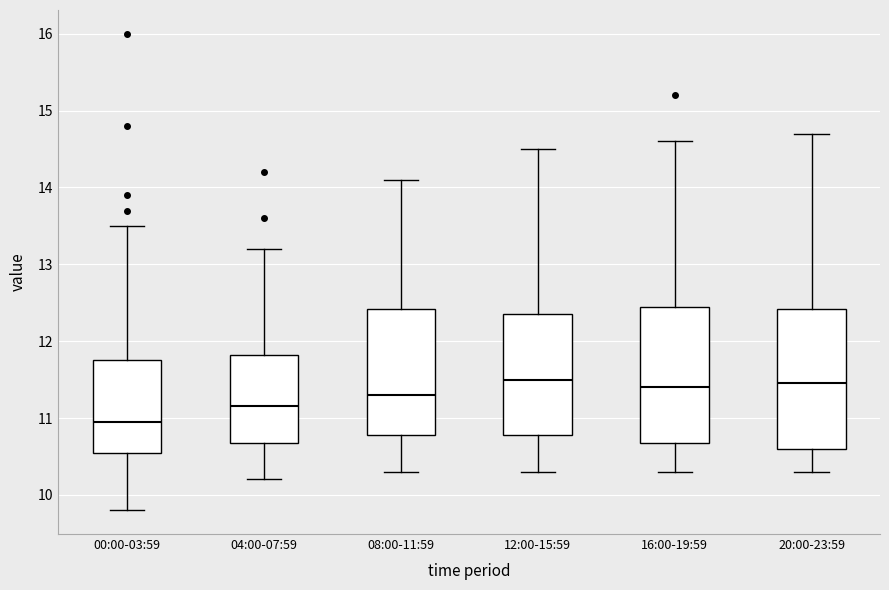

Reading left to right, read every box against the y-axis: the position of its median line, the range the box covers, and the ends of its whiskers. The values are not printed on the chart, so give them approximately, as read against the axis.

00:00-03:59: median 11.0, box 10.6 to 11.8, whiskers 9.8 to 13.5
04:00-07:59: median 11.2, box 10.7 to 11.8, whiskers 10.2 to 13.2
08:00-11:59: median 11.3, box 10.8 to 12.4, whiskers 10.3 to 14.1
12:00-15:59: median 11.5, box 10.8 to 12.4, whiskers 10.3 to 14.5
16:00-19:59: median 11.4, box 10.7 to 12.5, whiskers 10.3 to 14.6
20:00-23:59: median 11.5, box 10.6 to 12.4, whiskers 10.3 to 14.7